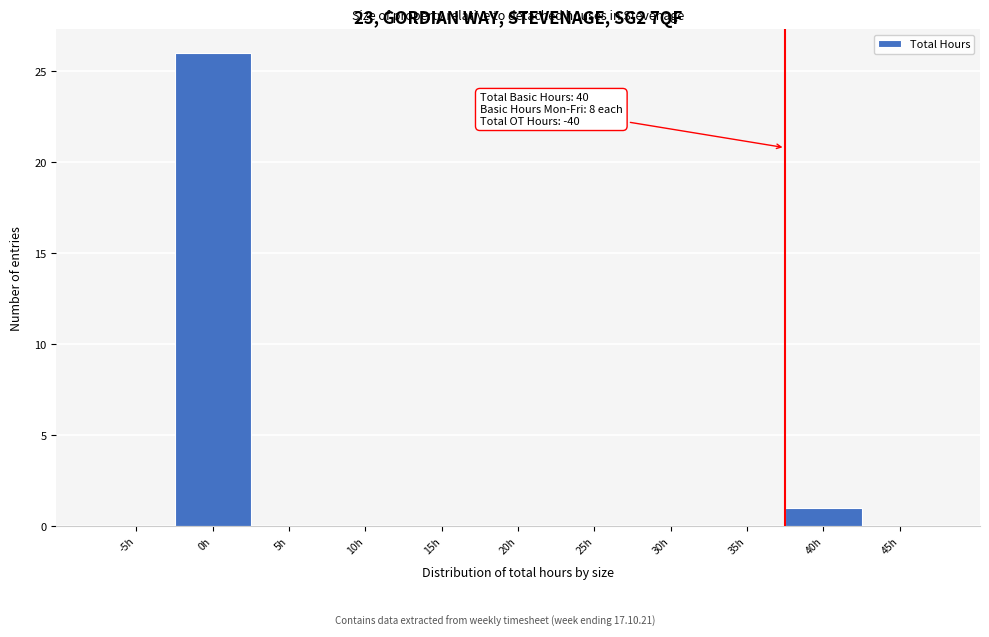

Reading left to right, what are all the values shown in this chart?

-5h=0	0h=26	5h=0	10h=0	15h=0	20h=0	25h=0	30h=0	35h=0	40h=1	45h=0